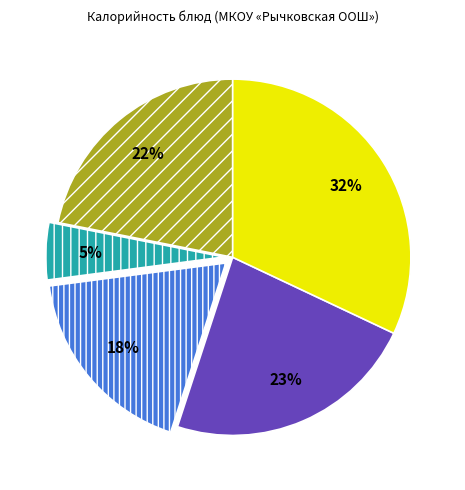

Does any single category account for the majority?

No